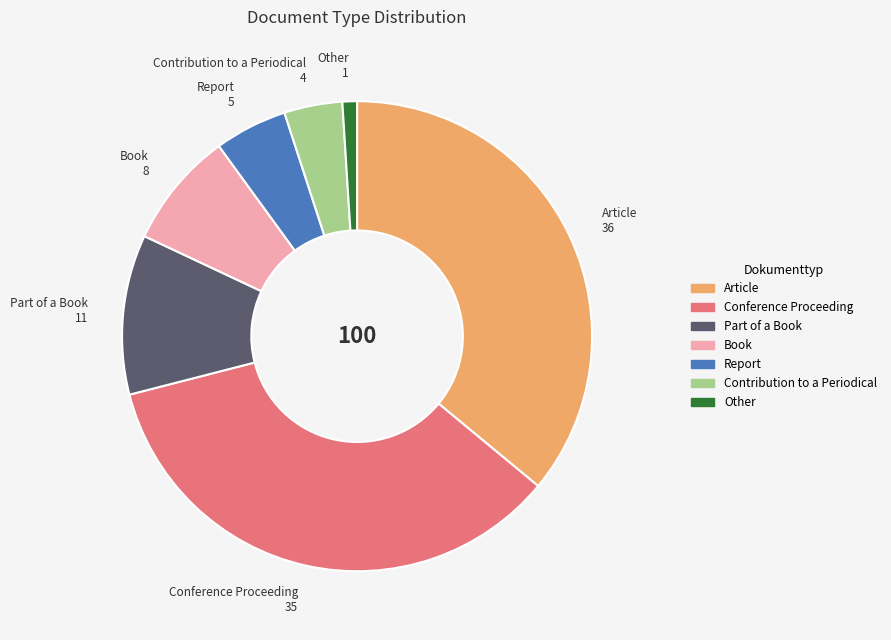

Is Part of a Book the majority of the pie?

No